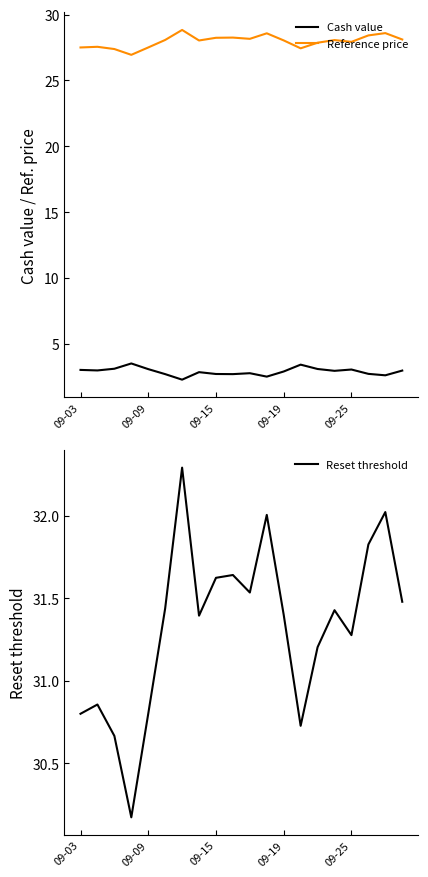

What is the difference between the highest and lowest values at 7?

28.6